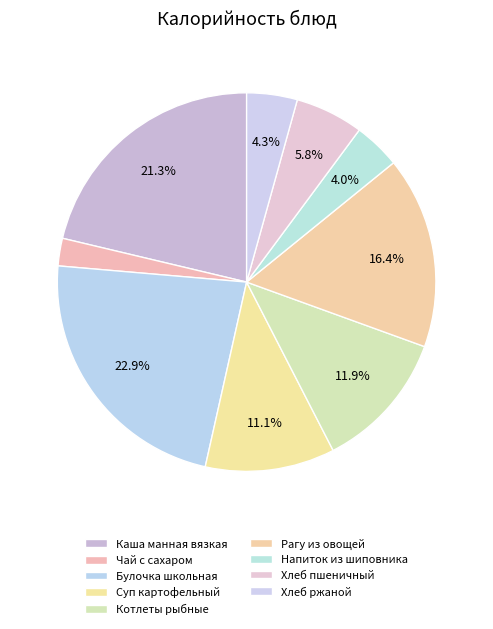

How many slices are in this pie chart?

9